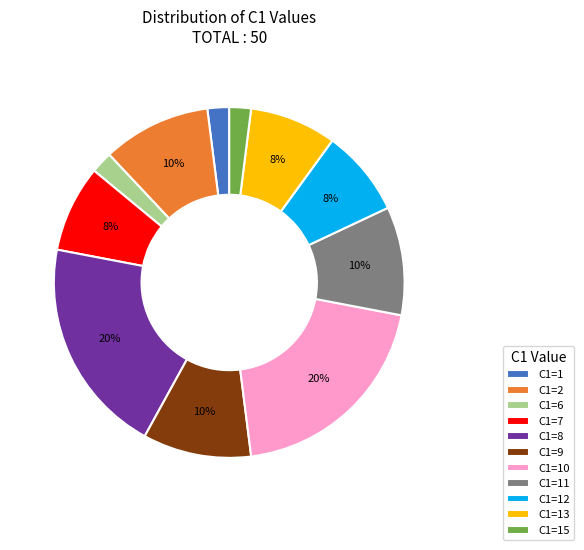

Between C1=13 and C1=6, which is larger?

C1=13